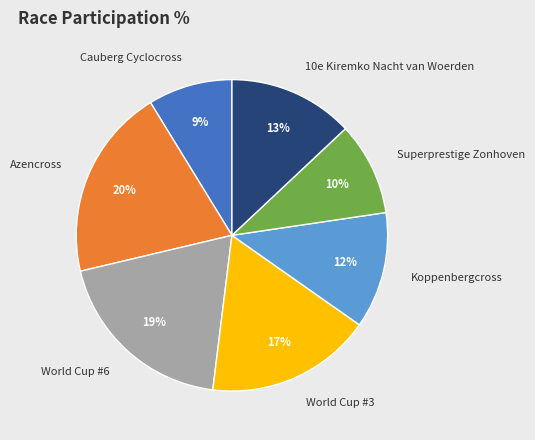

To the nearest percent, what portion does World Cup #3 represent?

17%